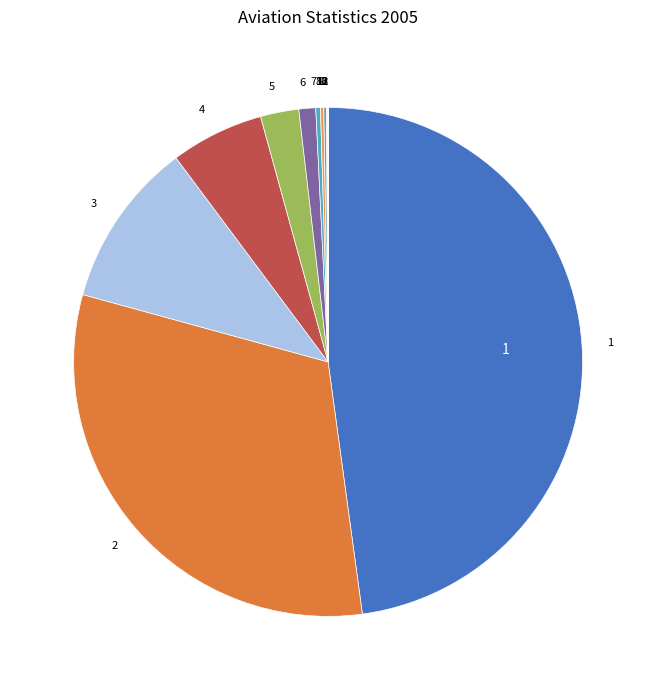

How many slices are in this pie chart?

13